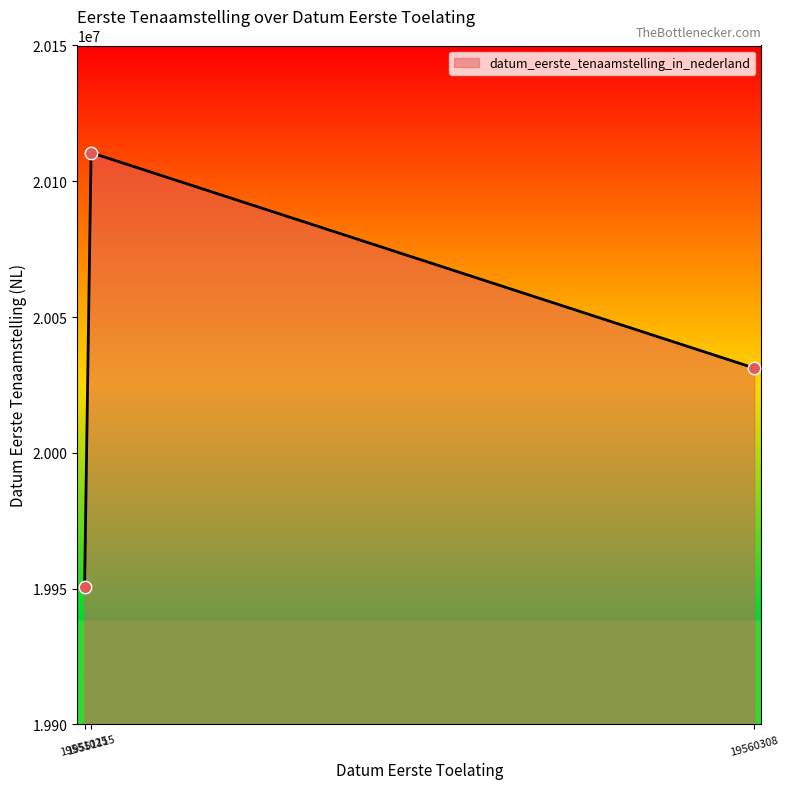

Which has a higher value, 19551025 or 19551115?

19551115